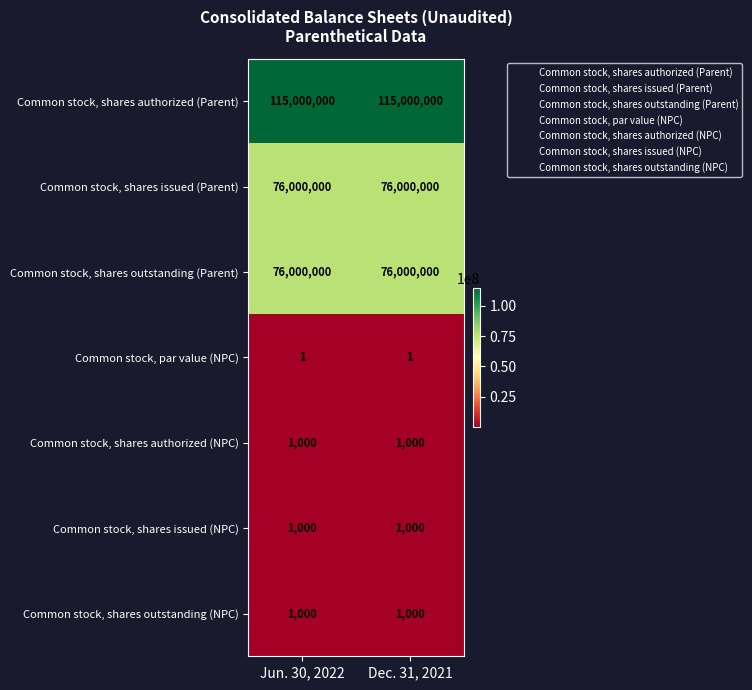

Reading left to right, what are all the values shown in this chart?

Common stock, shares authorized (Parent): 115000000	115000000
Common stock, shares issued (Parent): 76000000	76000000
Common stock, shares outstanding (Parent): 76000000	76000000
Common stock, par value (NPC): 1	1
Common stock, shares authorized (NPC): 1000	1000
Common stock, shares issued (NPC): 1000	1000
Common stock, shares outstanding (NPC): 1000	1000